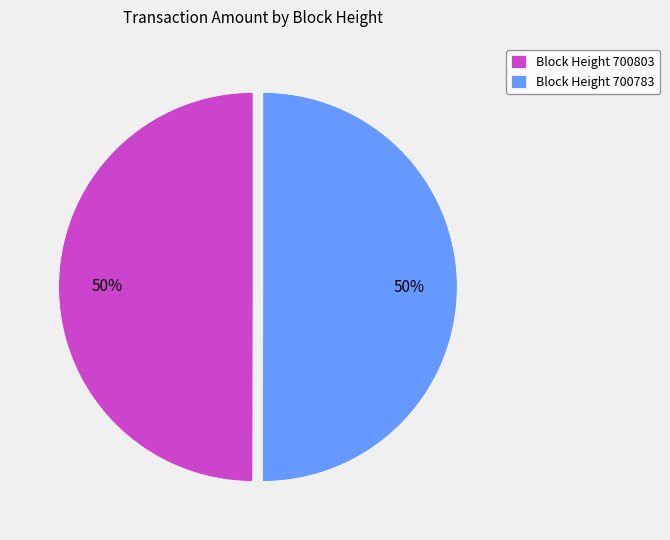

Do Block Height 700783 and Block Height 700803 together represent more than half of the pie?

Yes